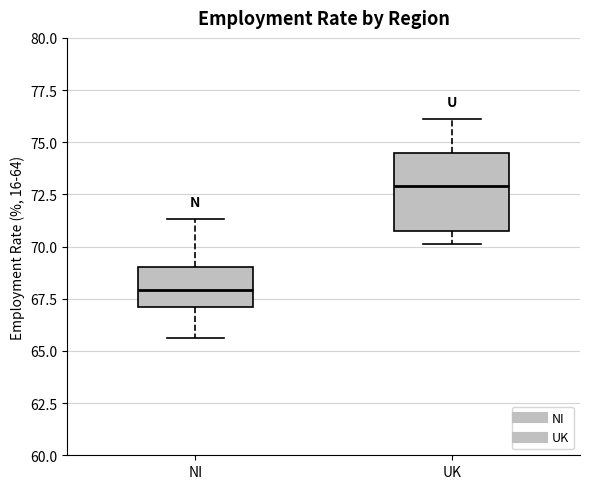

Which box has the highest median line?

UK